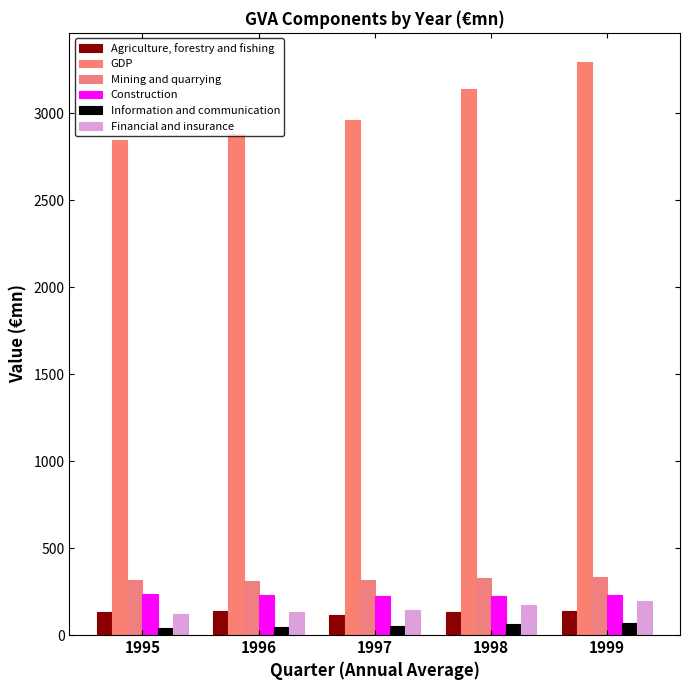

How many bars are there in each group?

6